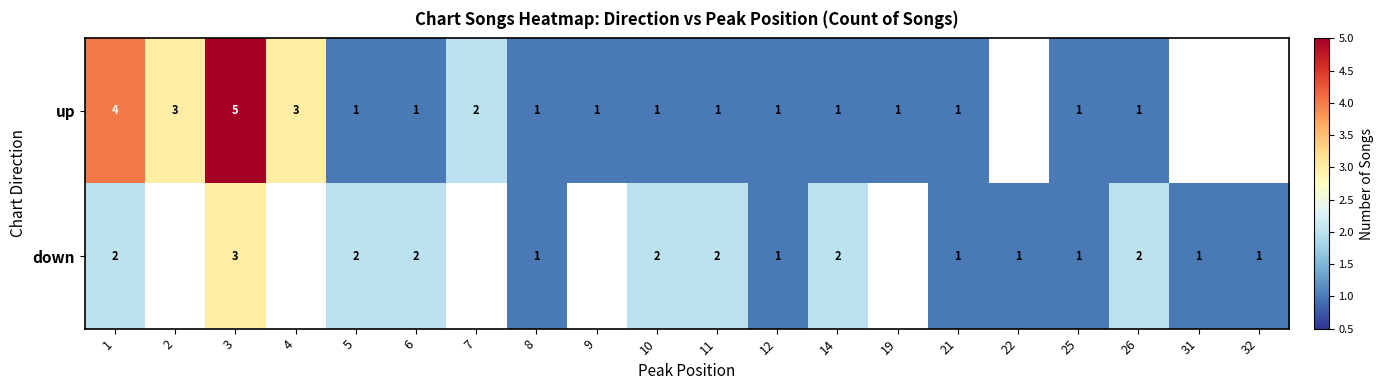

Rank the series at 26 from highest to lowest value.

down, up